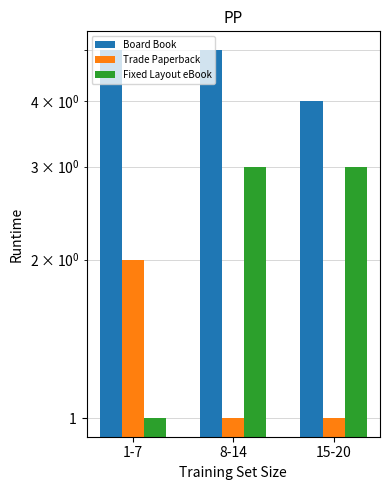

Count the number of data series in this chart.

3